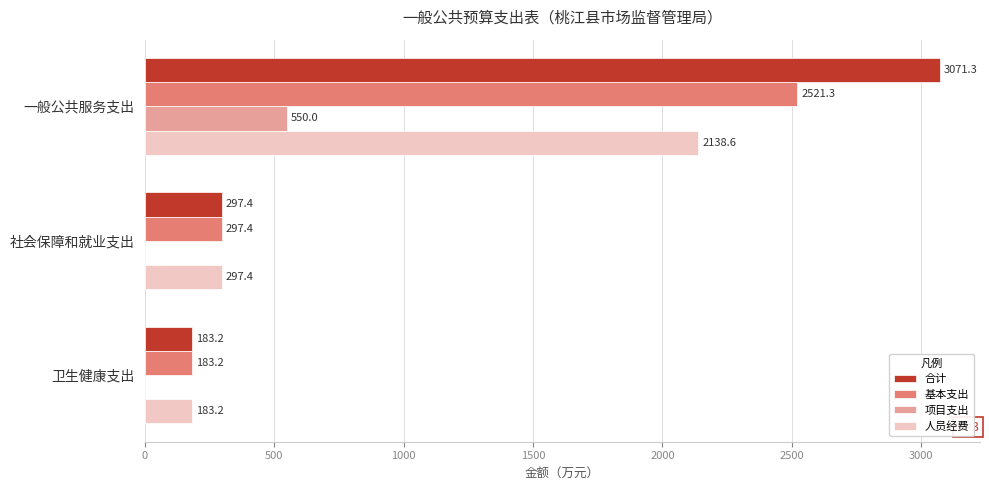

How many data points in 人员经费 are above 297?

2